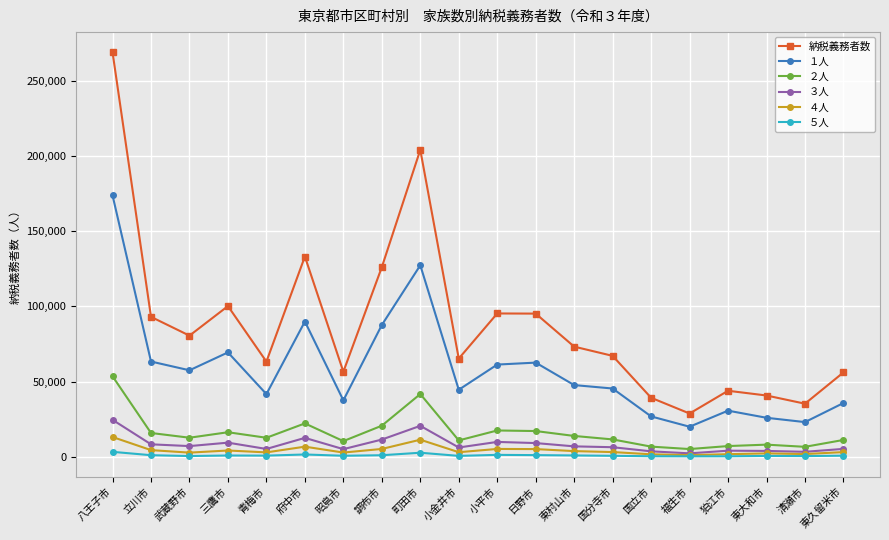

What is the value of the ５人 point at the 3rd from the left?

475